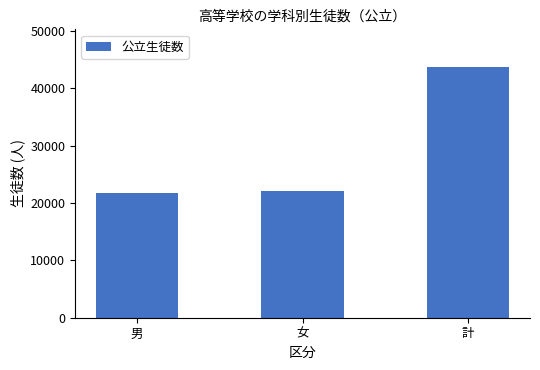

Where is the data nearest to the value 32682?

女